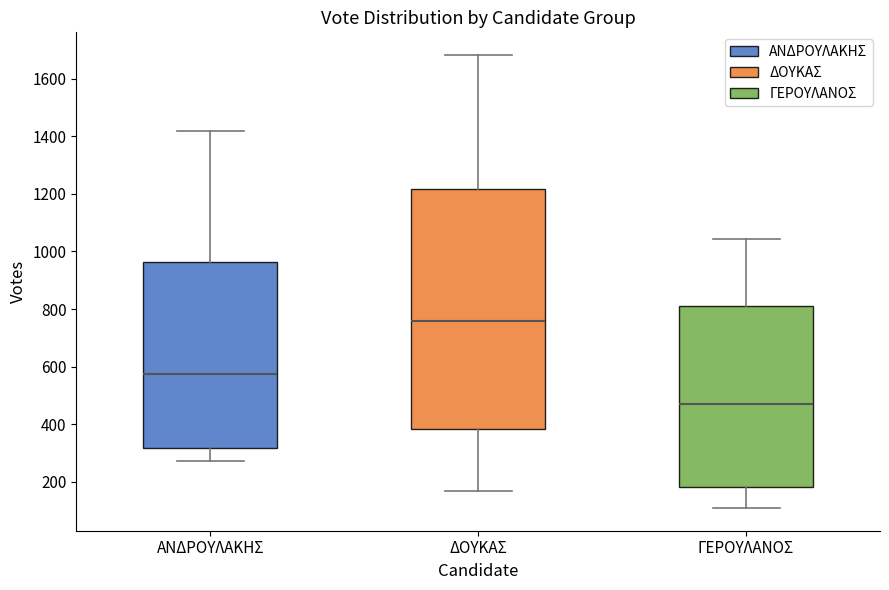

Reading left to right, read every box against the y-axis: the position of its median line, the range the box covers, and the ends of its whiskers. The values are not printed on the chart, so give them approximately, as read against the axis.

ΑΝΔΡΟΥΛΑΚΗΣ: median 580, box 320 to 960, whiskers 280 to 1420
ΔΟΥΚΑΣ: median 760, box 380 to 1220, whiskers 160 to 1680
ΓΕΡΟΥΛΑΝΟΣ: median 460, box 180 to 820, whiskers 100 to 1040